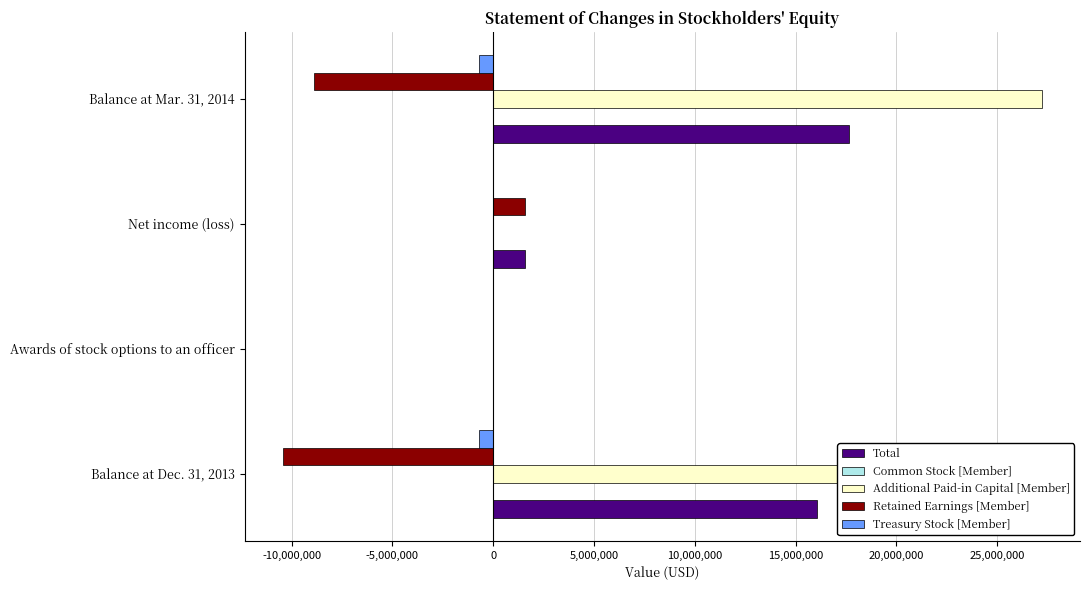

What is the maximum value shown in the chart?

27222813